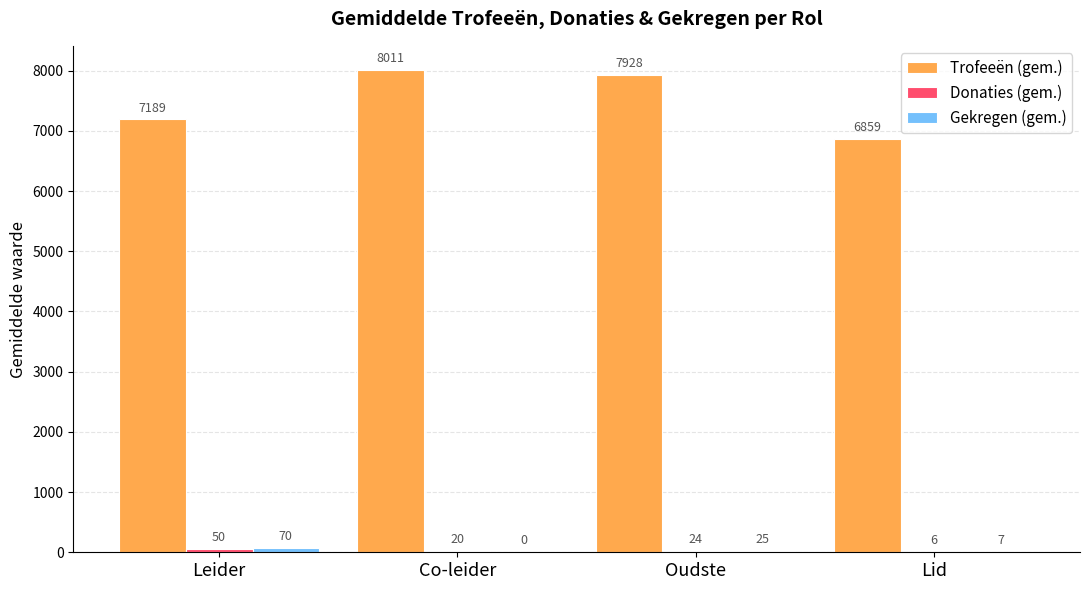

How many series are shown in this chart?

3